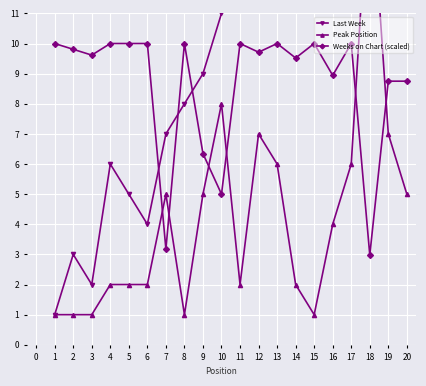

Reading left to right, what are all the values shown in this chart?

Last Week: 1.0	3.0	2.0	6.0	5.0	4.0	7.0	8.0	9.0	11.0	12.0	13.0	16.0	14.0	15.0	17.0	18.0	20.0	19.0	21.0
Peak Position: 1.0	1.0	1.0	2.0	2.0	2.0	5.0	1.0	5.0	8.0	2.0	7.0	6.0	2.0	1.0	4.0	6.0	16.0	7.0	5.0
Weeks on Chart (scaled): 10.0	9.8	9.6	10.0	10.0	10.0	3.2	10.0	6.3	5.0	10.0	9.7	10.0	9.5	10.0	8.9	10.0	3.0	8.8	8.8